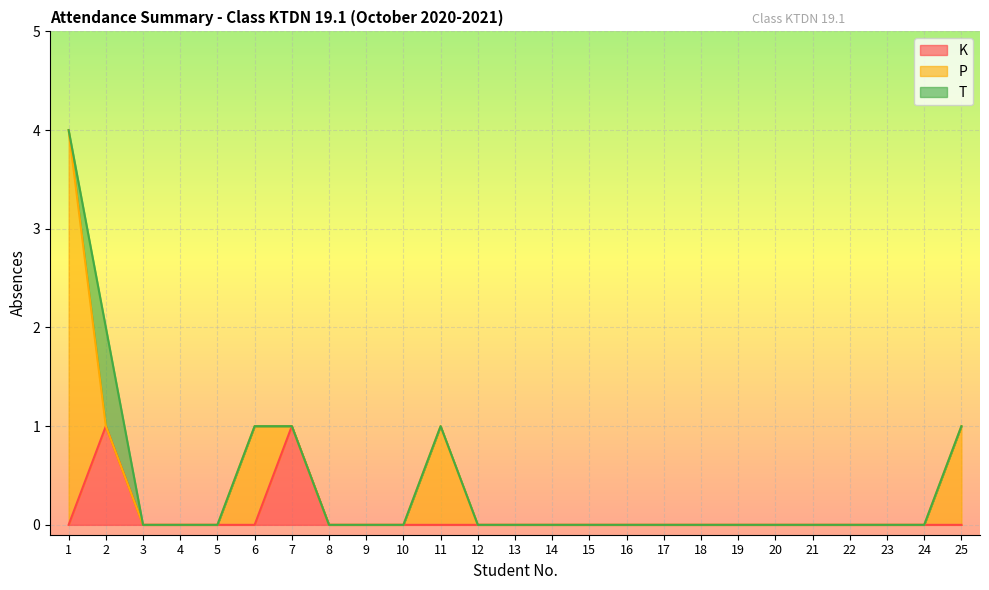

Between 14 and 3, which is larger?

14